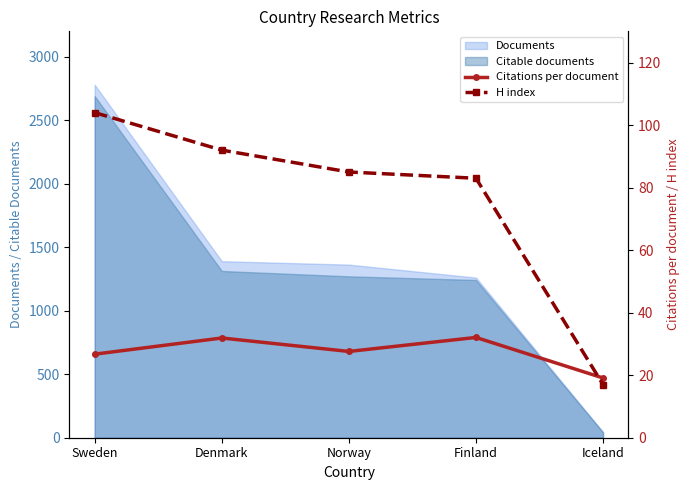

What is the difference between the maximum and minimum values in the H index series?

87.0